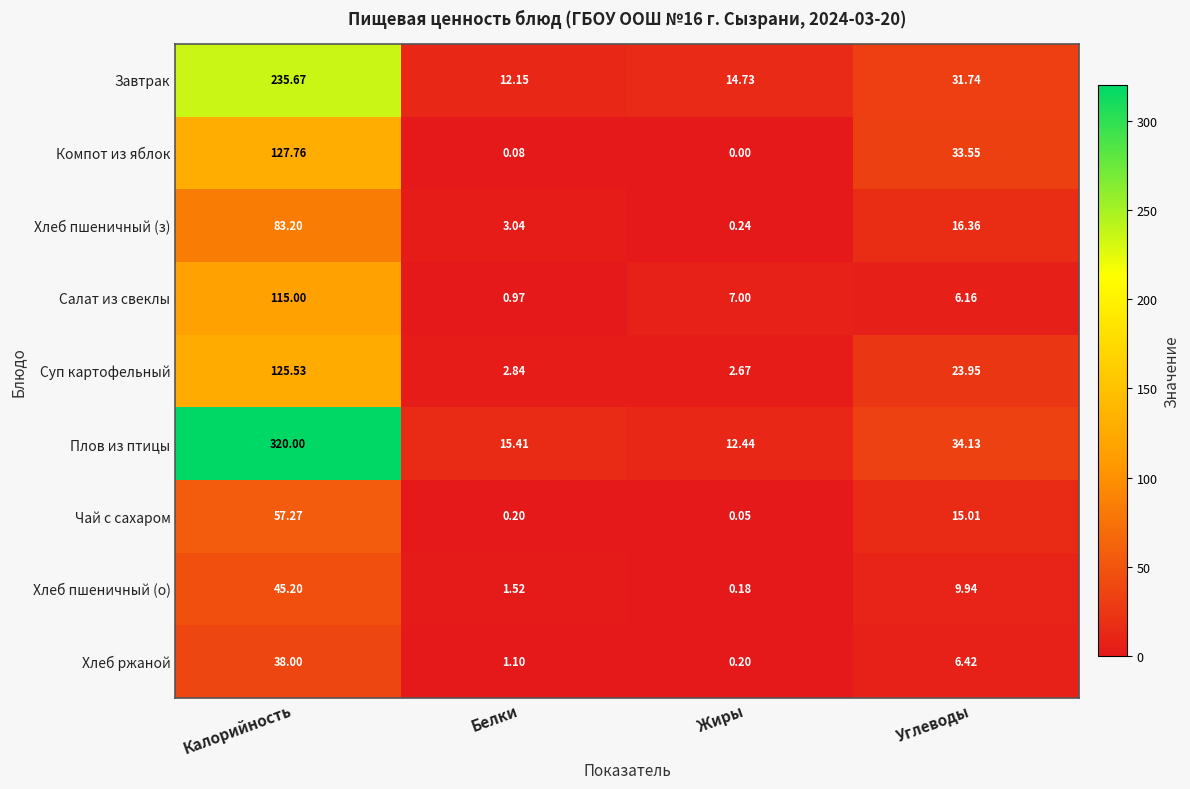

Which series has the largest total across all categories?

Плов из птицы